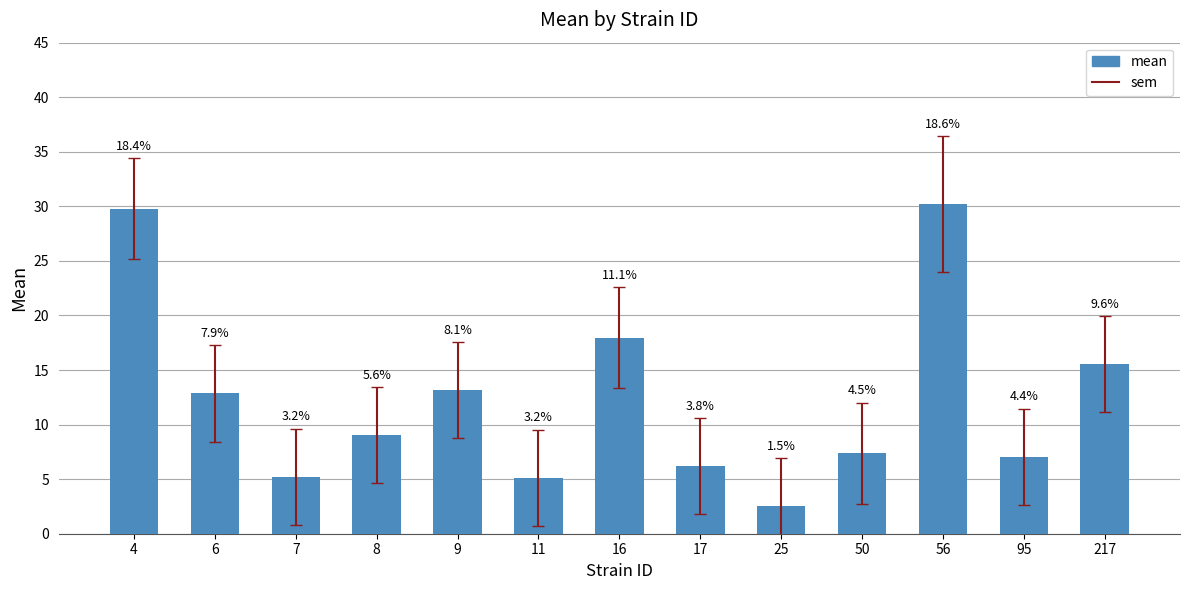

Which label corresponds to the largest value in the chart?

56